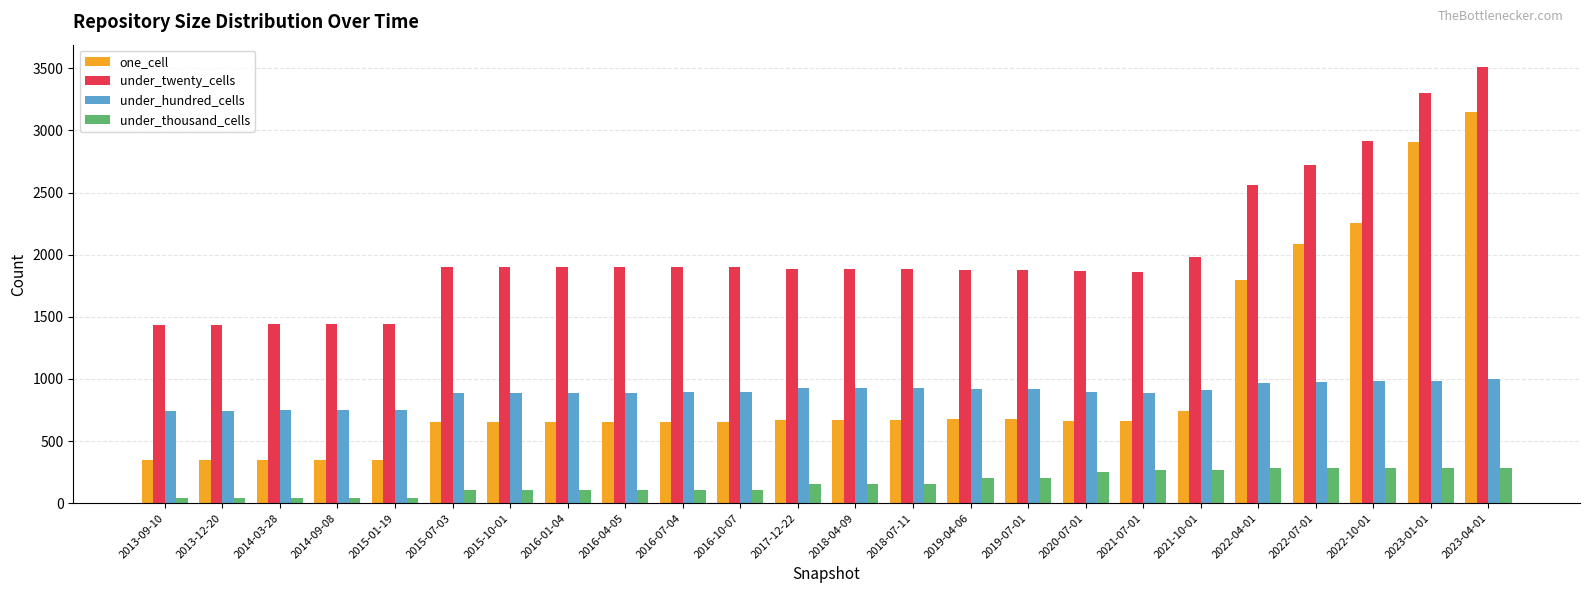

The under_hundred_cells series shows 983 at 2022-10-01. True or false?

True